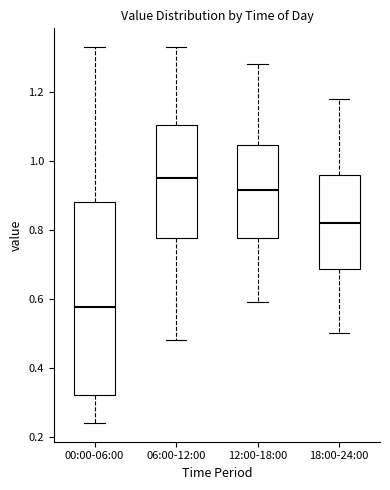

Where does the median line of the box for 06:00-12:00 sit on the y-axis? The values are not printed on the chart, so give them approximately, as read against the axis.

0.96